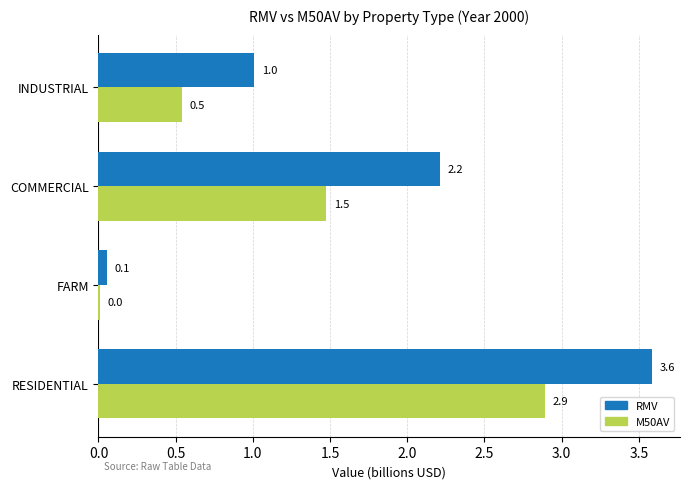

Which series has the largest total across all categories?

RMV